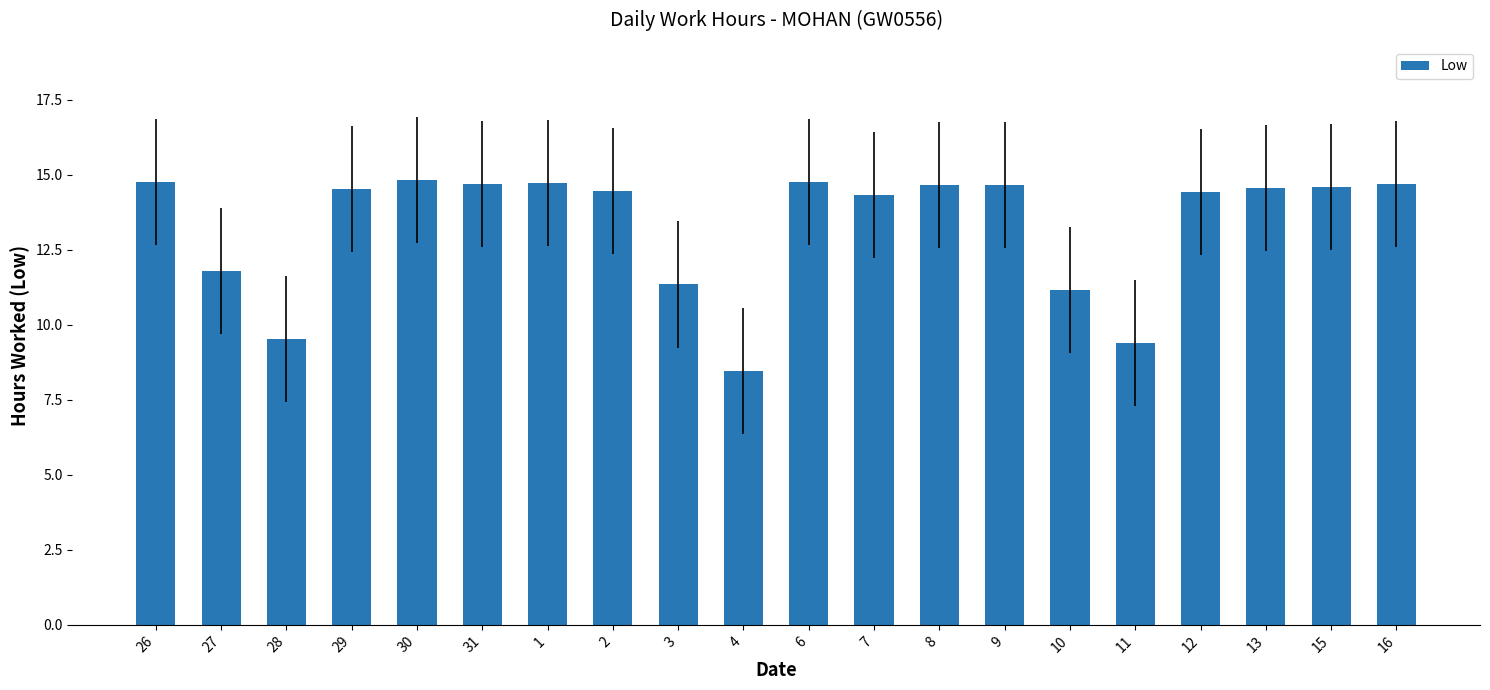

Does the chart contain any negative values?

No